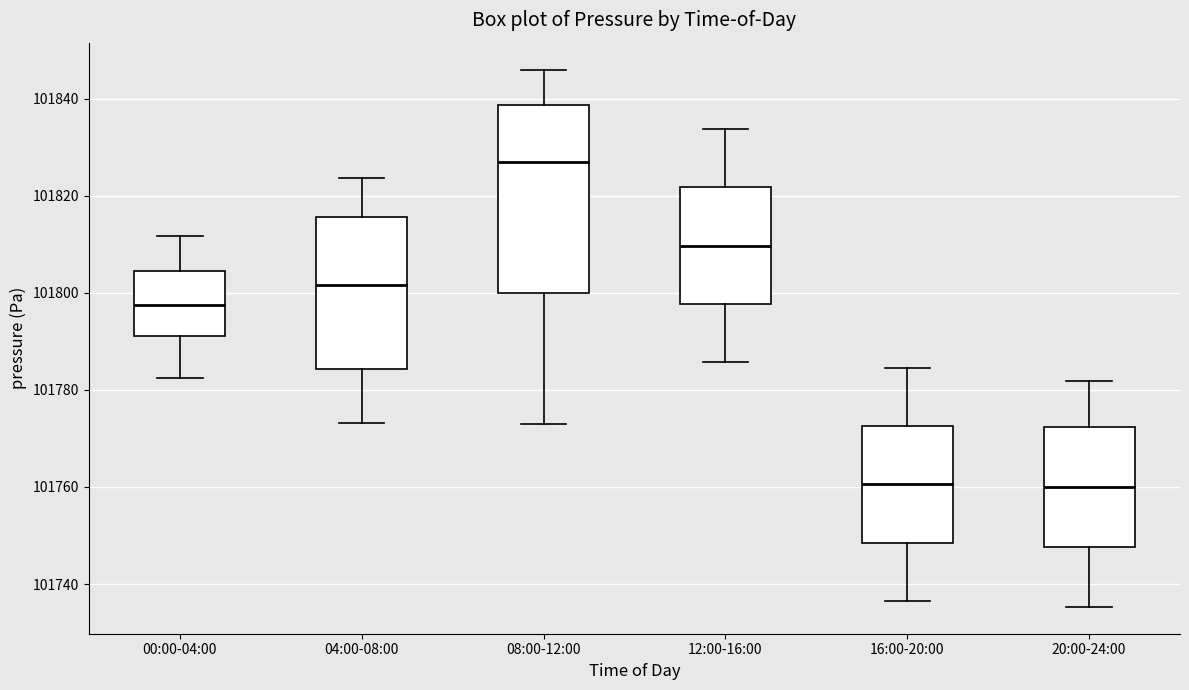

Reading left to right, read every box against the y-axis: the position of its median line, the range the box covers, and the ends of its whiskers. The values are not printed on the chart, so give them approximately, as read against the axis.

00:00-04:00: median 101798, box 101792 to 101804, whiskers 101782 to 101812
04:00-08:00: median 101802, box 101784 to 101816, whiskers 101774 to 101824
08:00-12:00: median 101826, box 101800 to 101838, whiskers 101772 to 101846
12:00-16:00: median 101810, box 101798 to 101822, whiskers 101786 to 101834
16:00-20:00: median 101760, box 101748 to 101772, whiskers 101736 to 101784
20:00-24:00: median 101760, box 101748 to 101772, whiskers 101736 to 101782